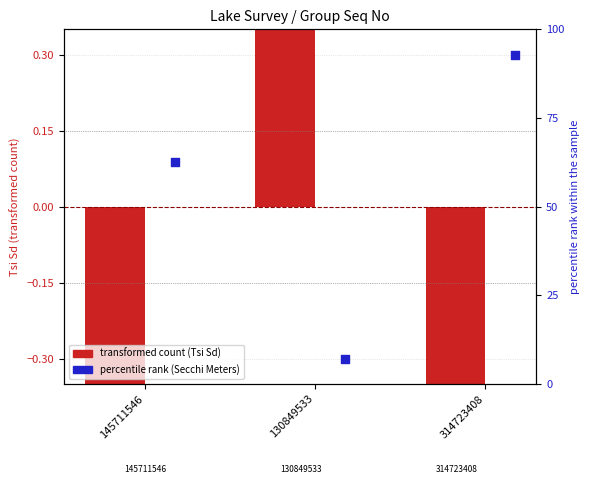

Which series has the largest total across all categories?

percentile rank (Secchi Meters)